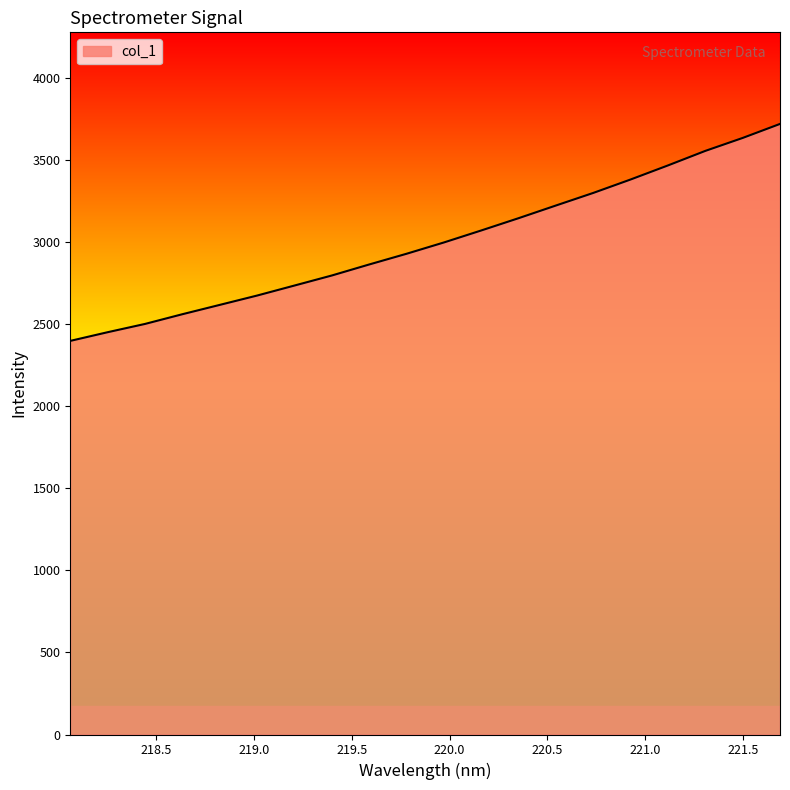

What is the greatest value displayed?

3721.3